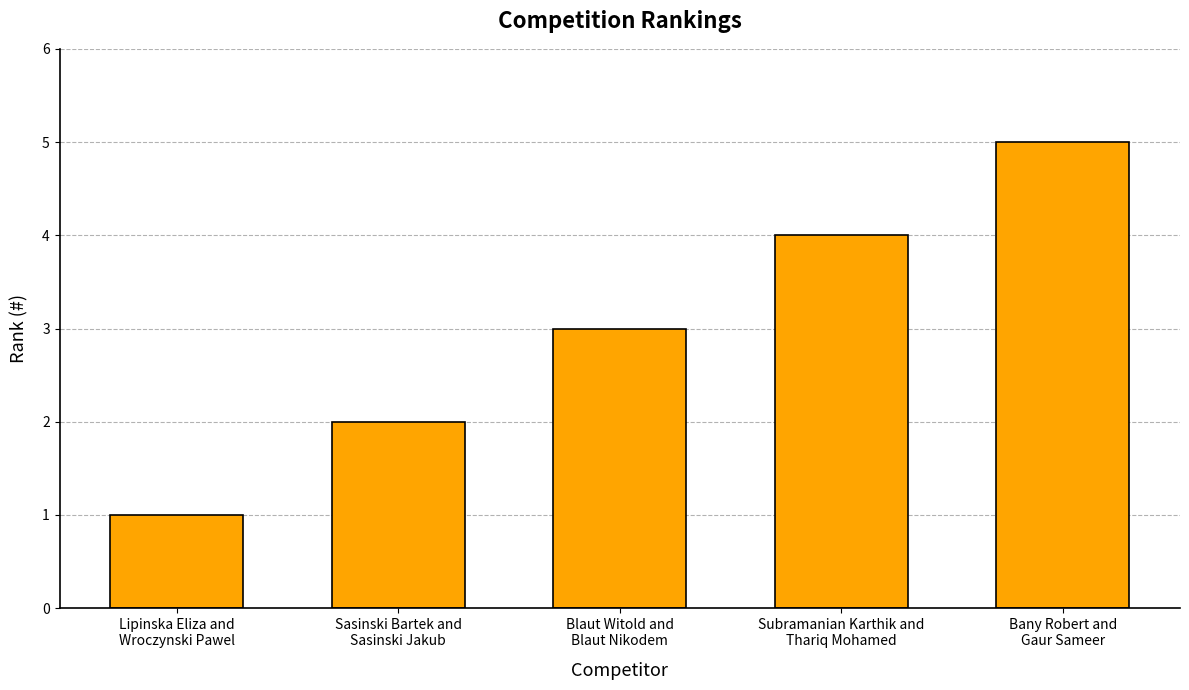

What is the label of the 4th bar from the left?

Subramanian Karthik and
Thariq Mohamed